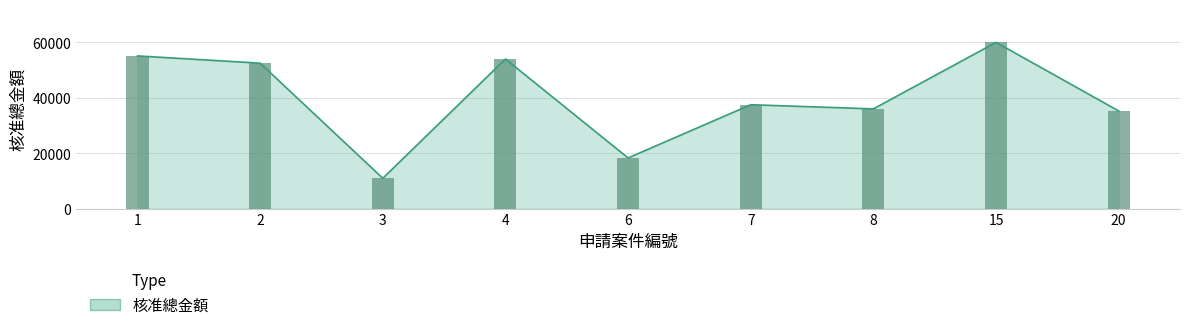

List the labels in order of value, smallest first.

3, 6, 20, 8, 7, 2, 4, 1, 15